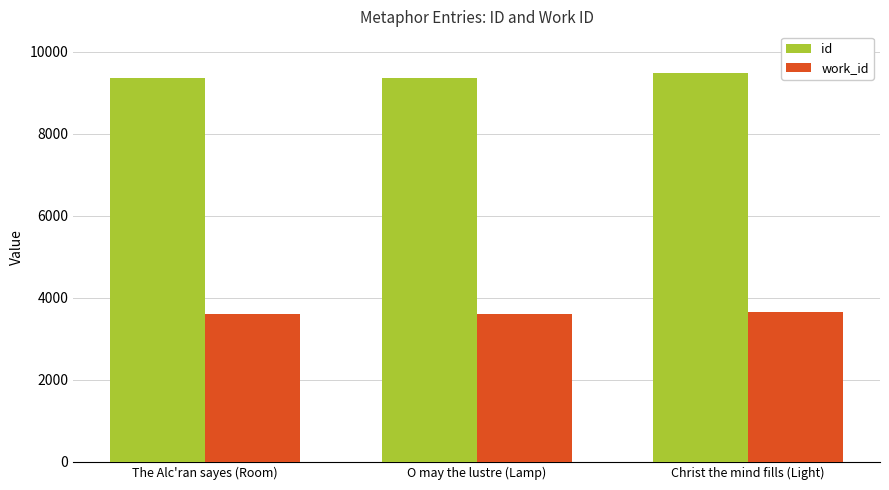

What is the difference between the id values at O may the lustre (Lamp) and Christ the mind fills (Light)?

104